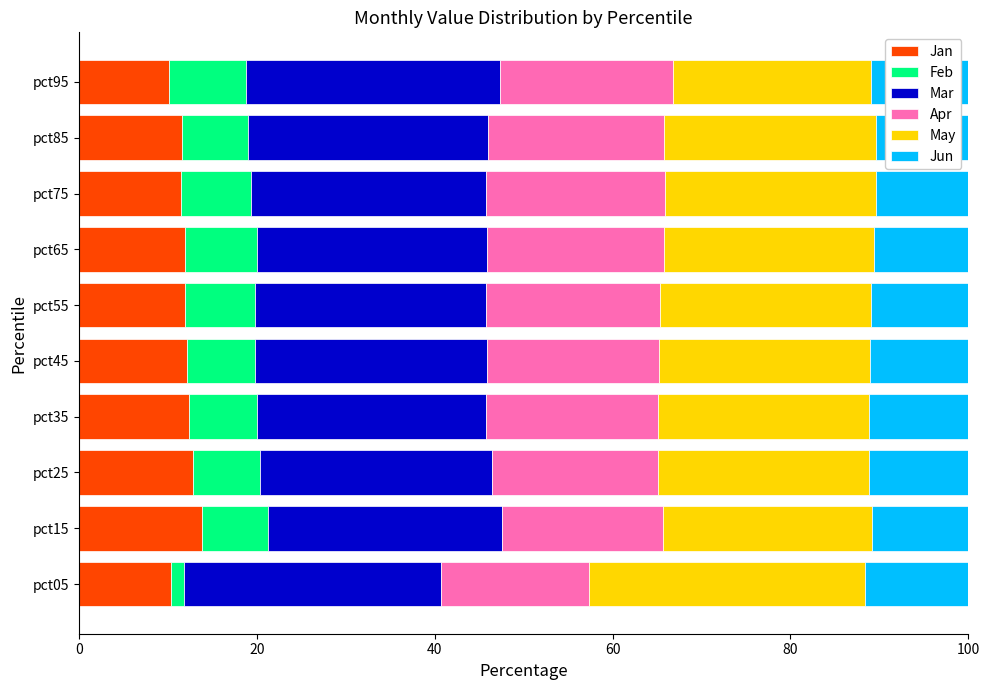

Is it true that Jan equals 8.0 at pct85?

False